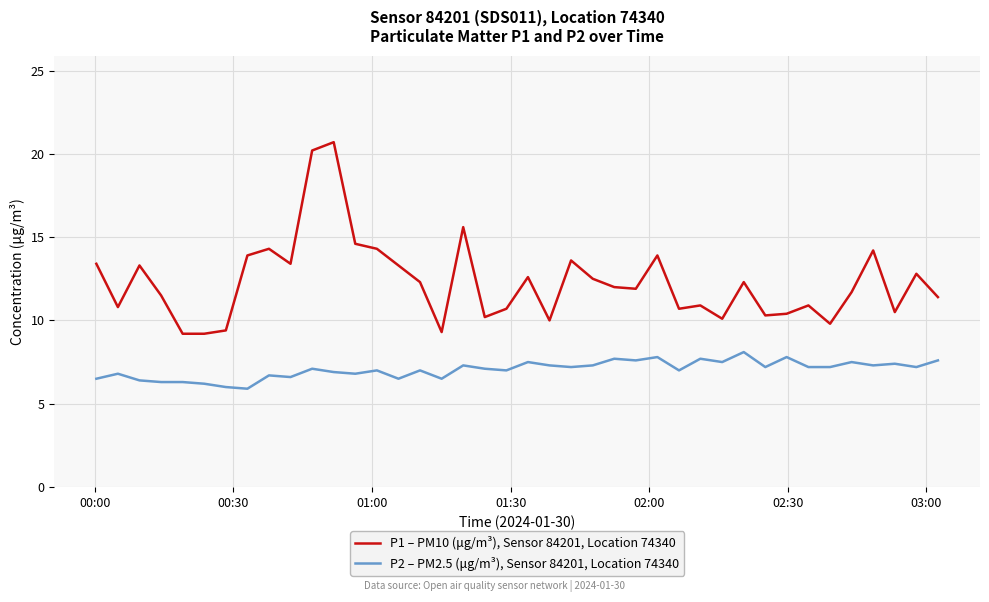

Rank the series by their maximum value, from highest to lowest.

P1 – PM10 (μg/m³), Sensor 84201, Location 74340, P2 – PM2.5 (μg/m³), Sensor 84201, Location 74340